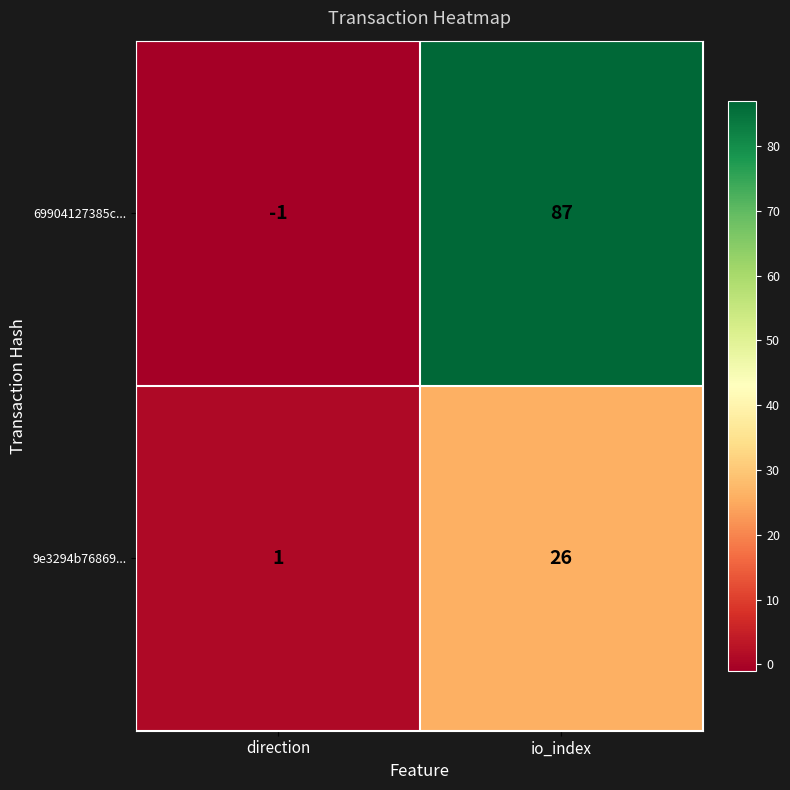

At how many categories does at least one series exceed 34?

1